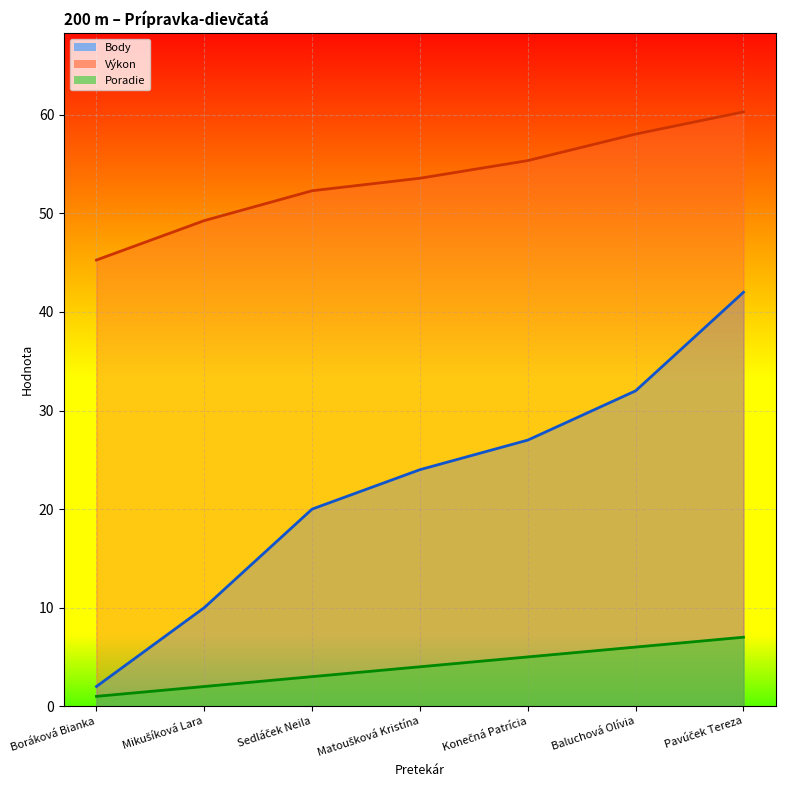

Which series has the largest total across all categories?

Výkon